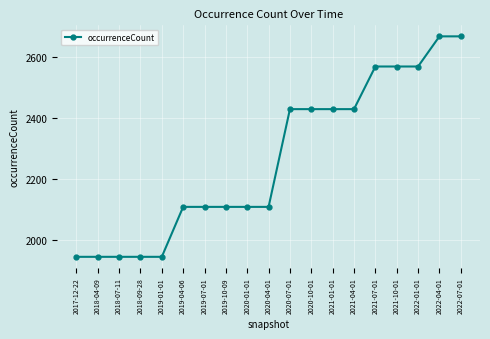

The chart shows a value of 2669 at 2022-07-01. True or false?

True